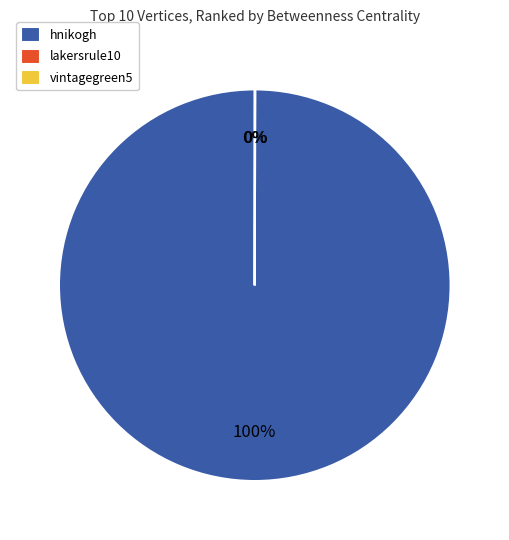

To the nearest percent, what is the difference between the largest and smallest slice percentages?

100%